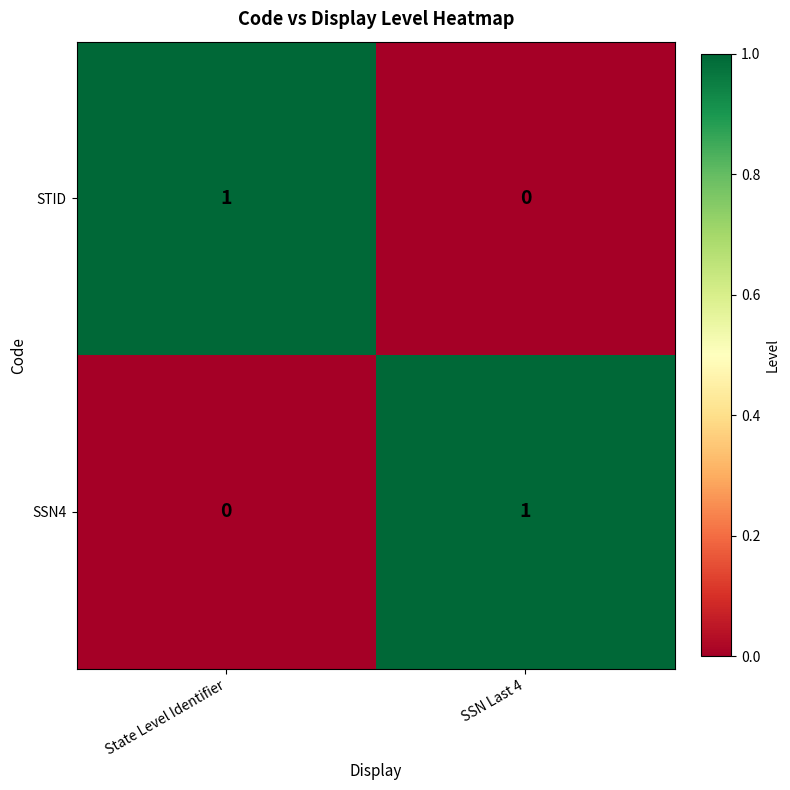

Reading right to left, transcribe all the data shown in this chart.

STID: 0	1
SSN4: 1	0